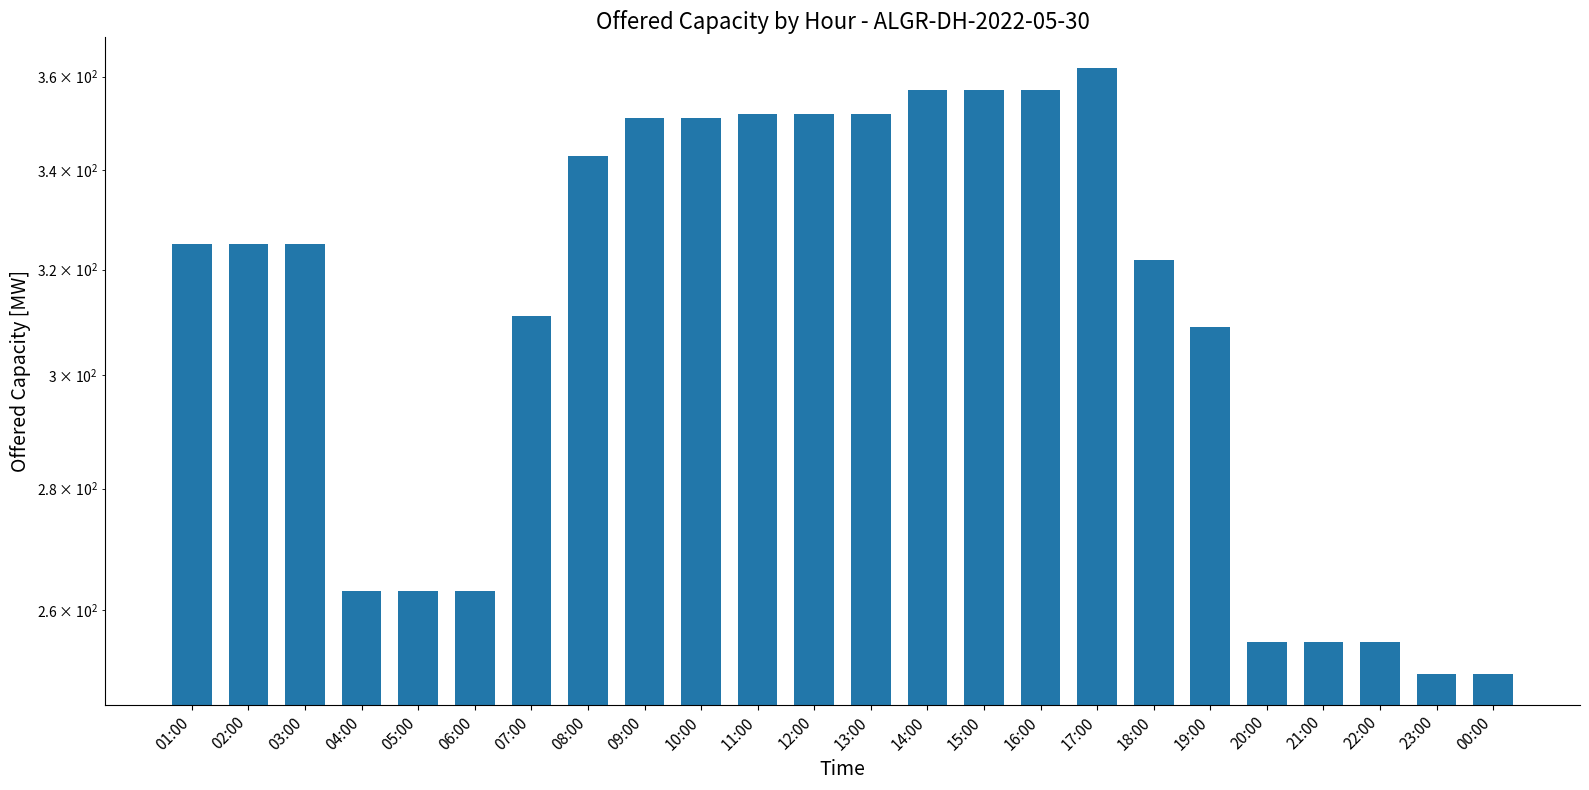

What is the difference between the second highest and second lowest values?

107